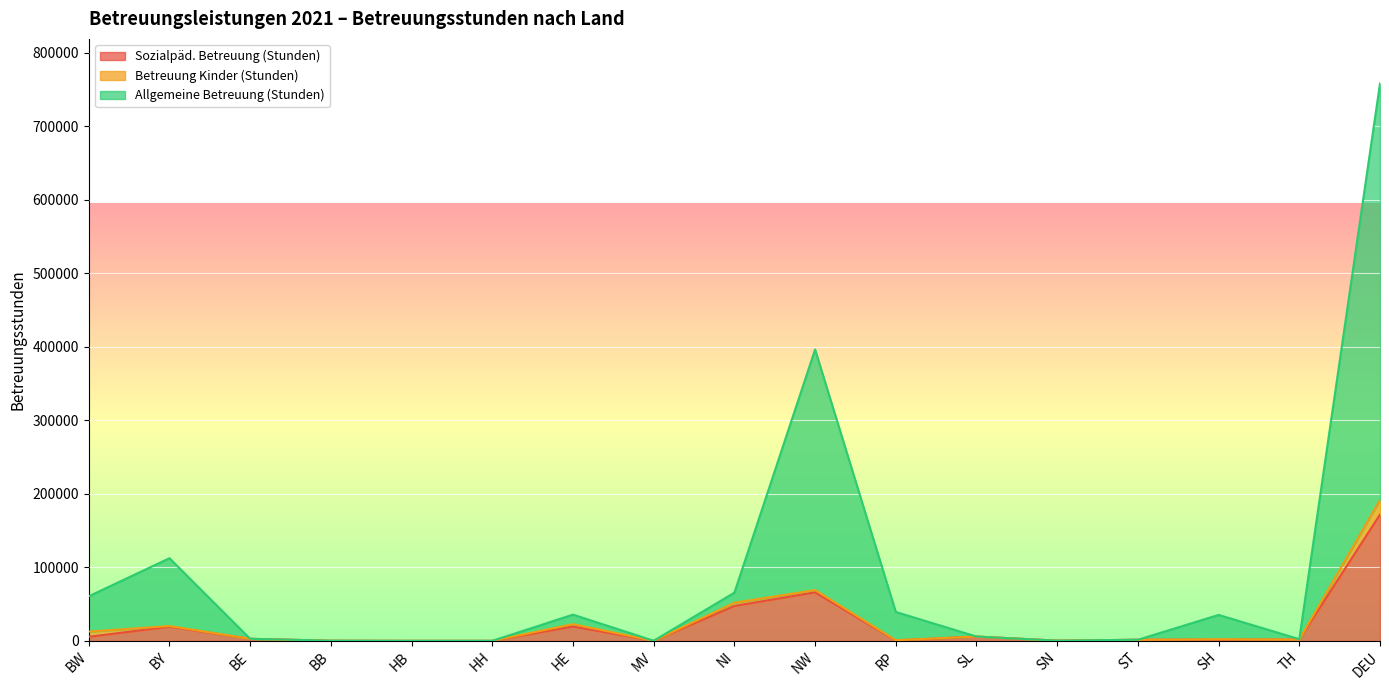

Which category has the highest value in the Sozialpäd. Betreuung (Stunden) series?

DEU